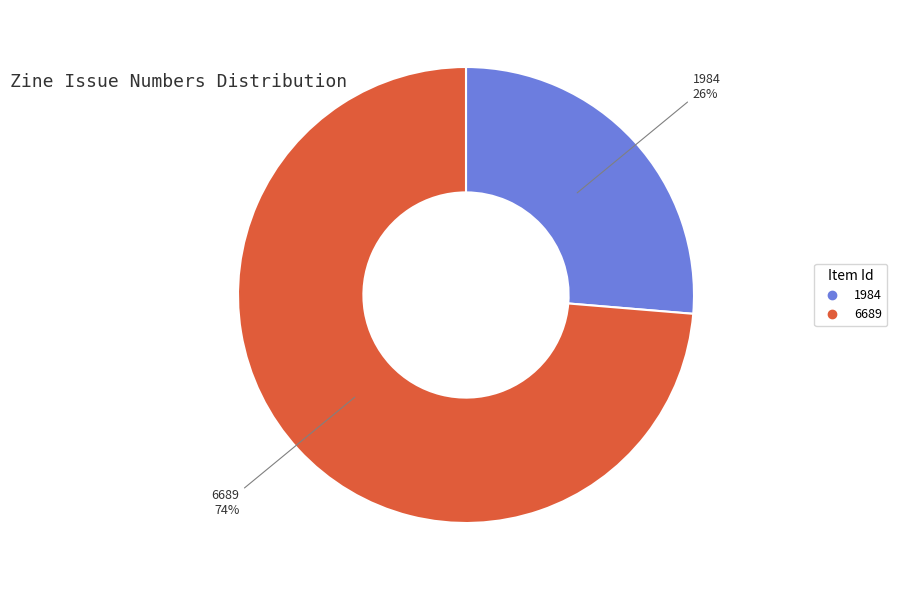

How many segments does this pie chart have?

2